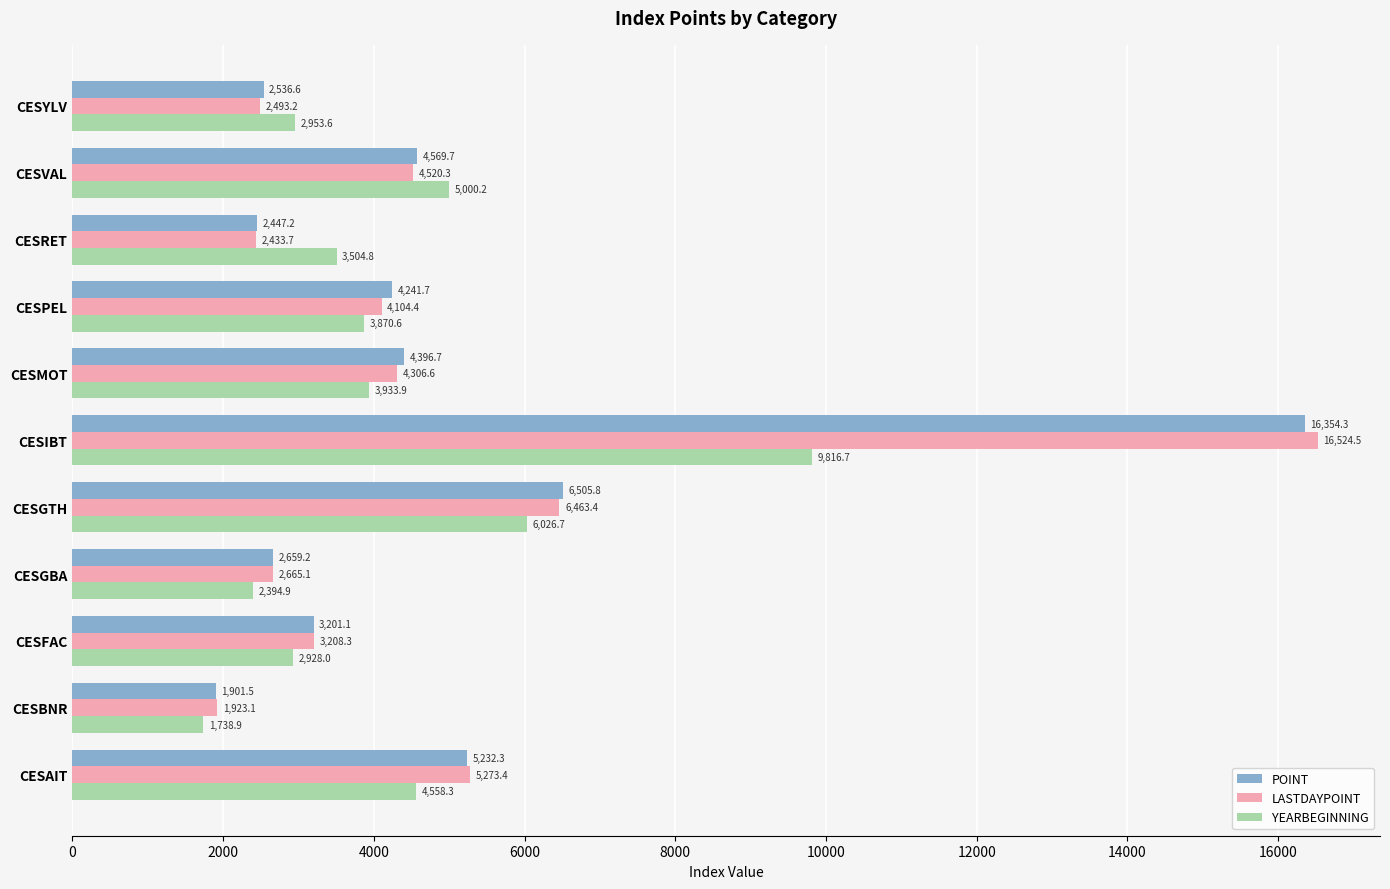

Which series has the largest range (max minus min)?

LASTDAYPOINT